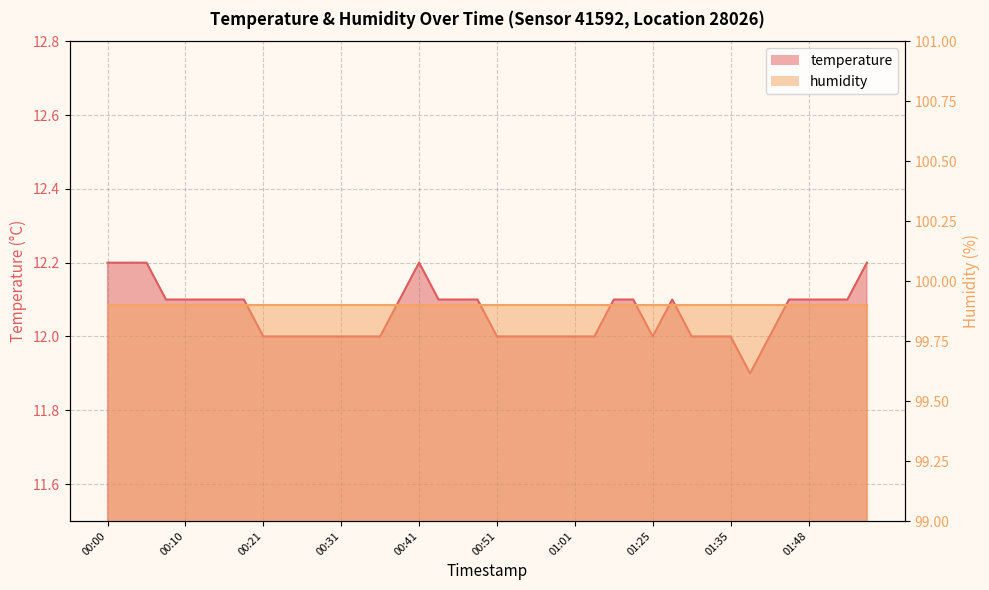

Count the number of categories in the chart.

40